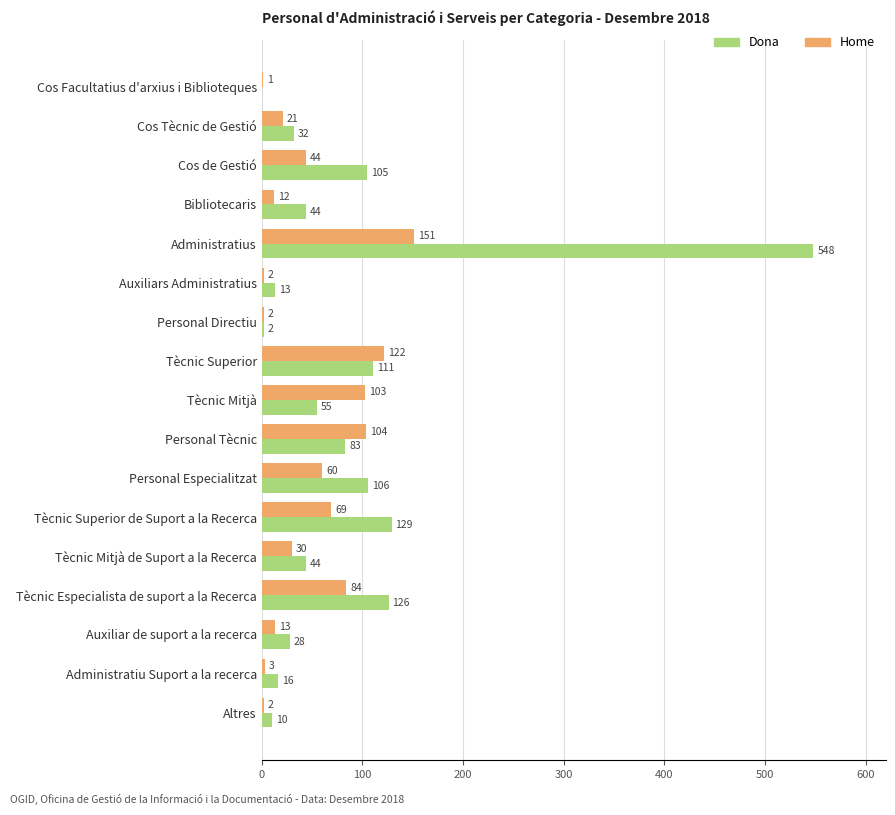

Which series changed the most between Bibliotecaris and Tècnic Mitjà?

Home